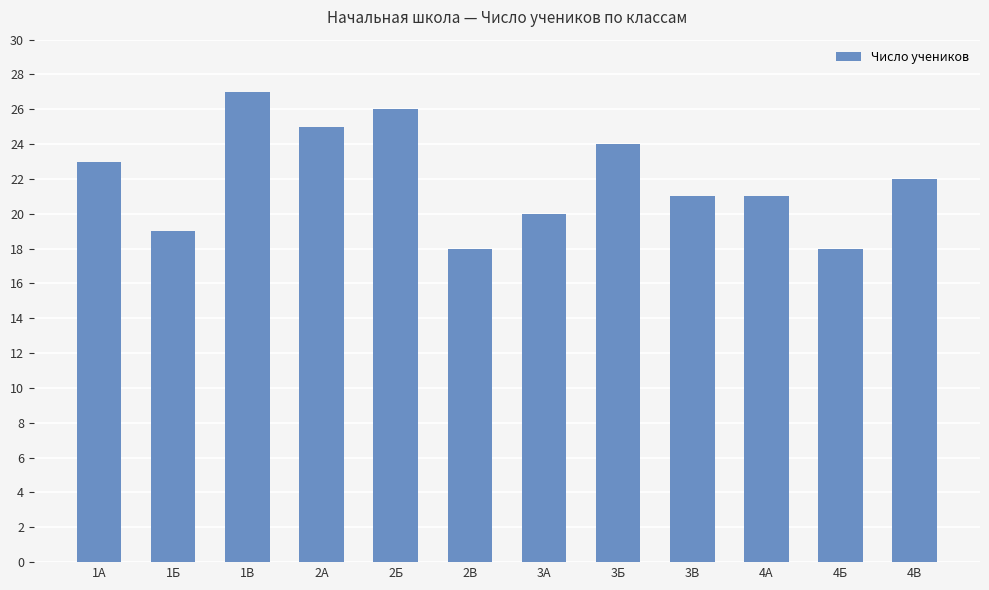

Is it true that the value at 2Б is 26?

True